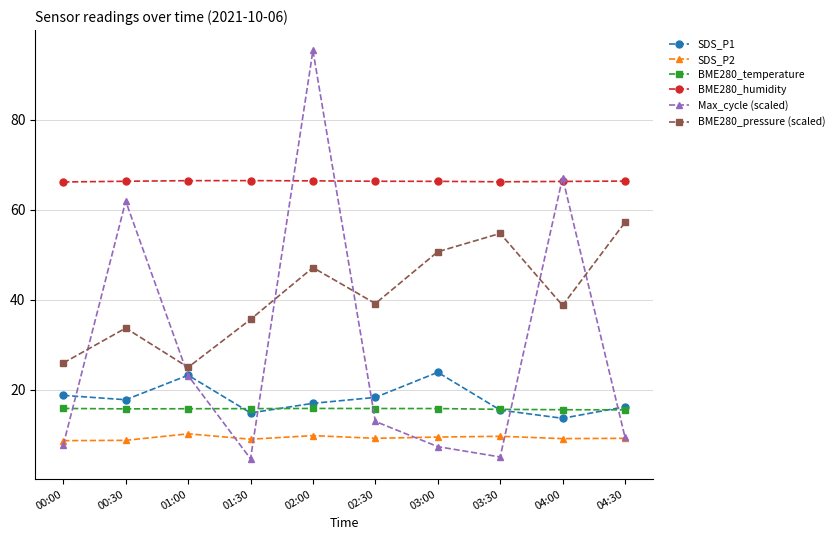

True or false: BME280_temperature and BME280_humidity intersect in this chart.

False